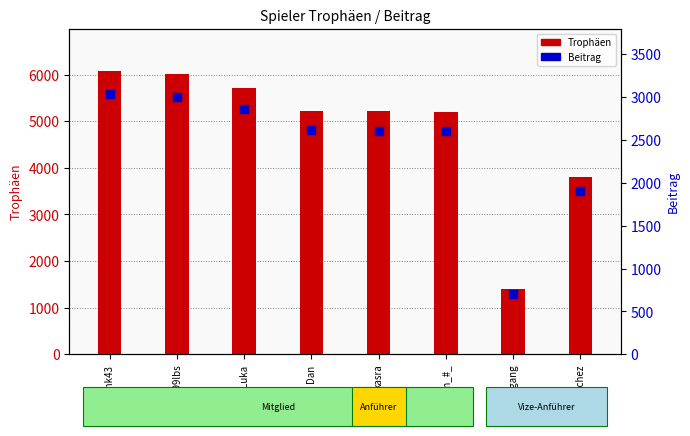

Which series contains the lowest Y value?

Beitrag